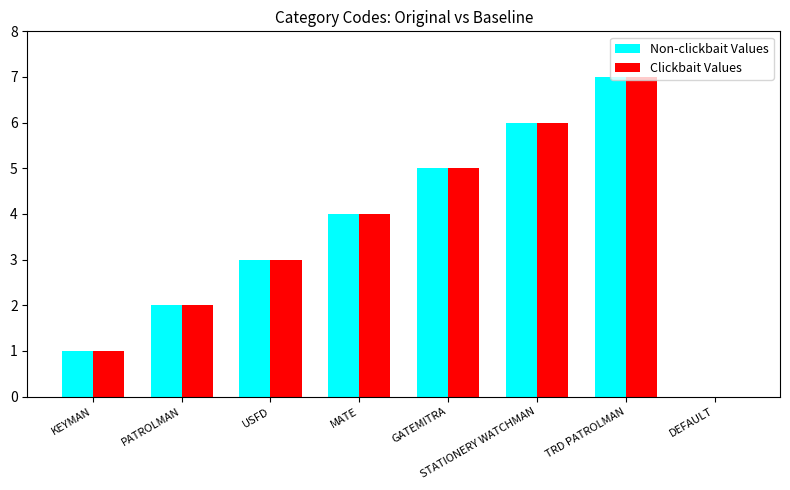

True or false: Non-clickbait Values has a value of 2 at PATROLMAN.

True